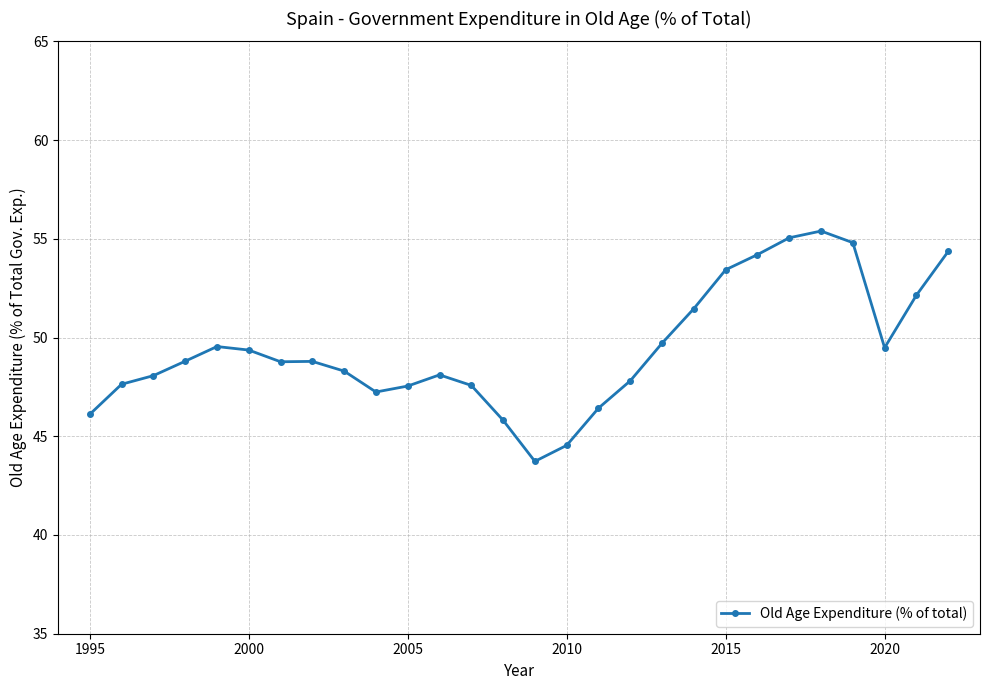

True or false: there are more than 2 points higher than both neighbors.

True